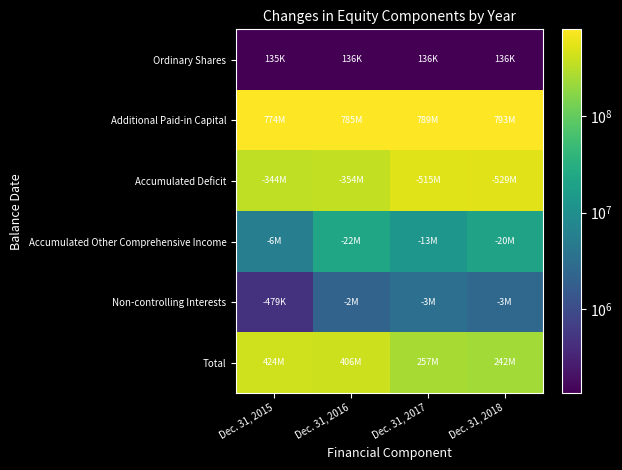

List the series in order of their peak value, highest first.

Additional Paid-in Capital, Accumulated Deficit, Total, Accumulated Other Comprehensive Income, Non-controlling Interests, Ordinary Shares